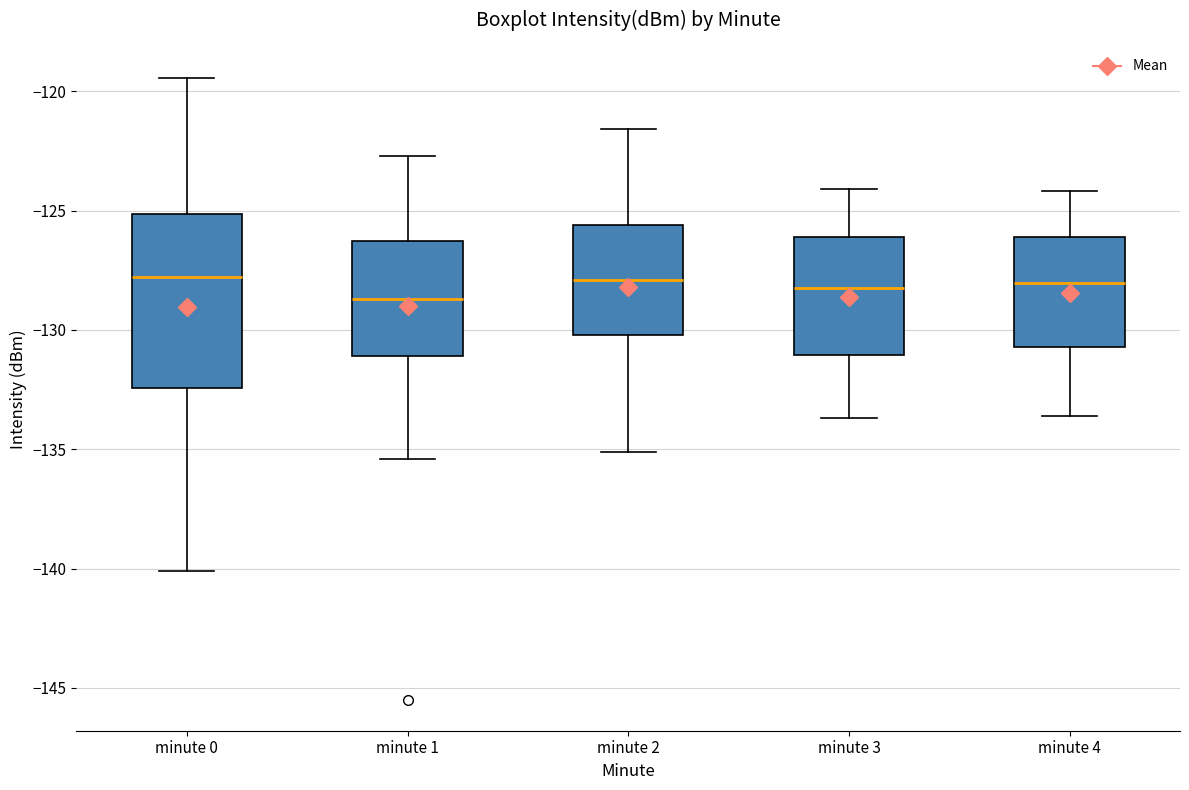

Where does the median line of the box for minute 4 sit on the y-axis? The values are not printed on the chart, so give them approximately, as read against the axis.

-128.0